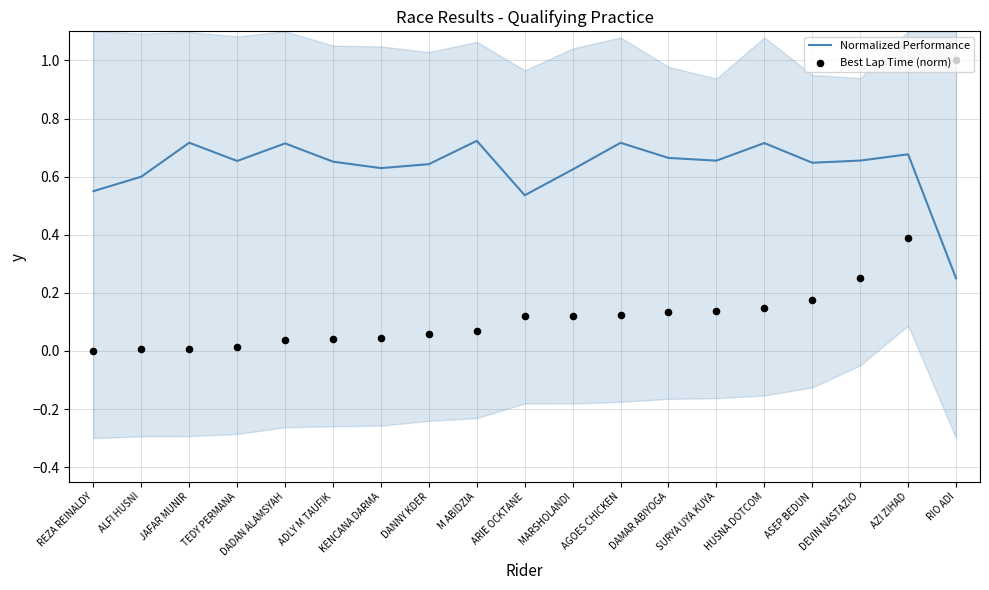

Which series has the largest total across all categories?

Normalized Performance